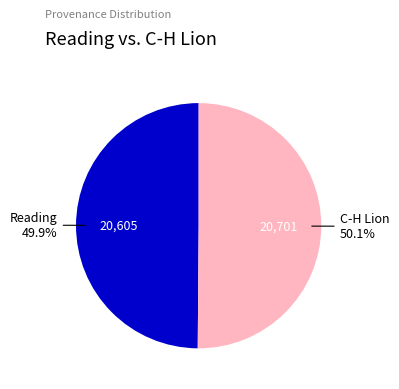

Does any single category account for the majority?

Yes